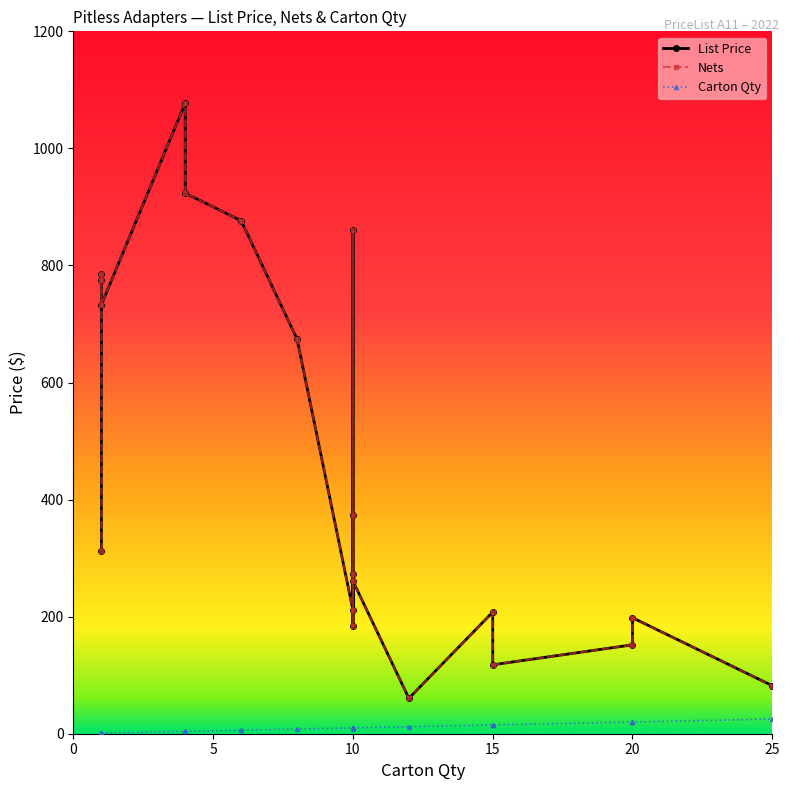

How many data points in Carton Qty are less than 10?

8